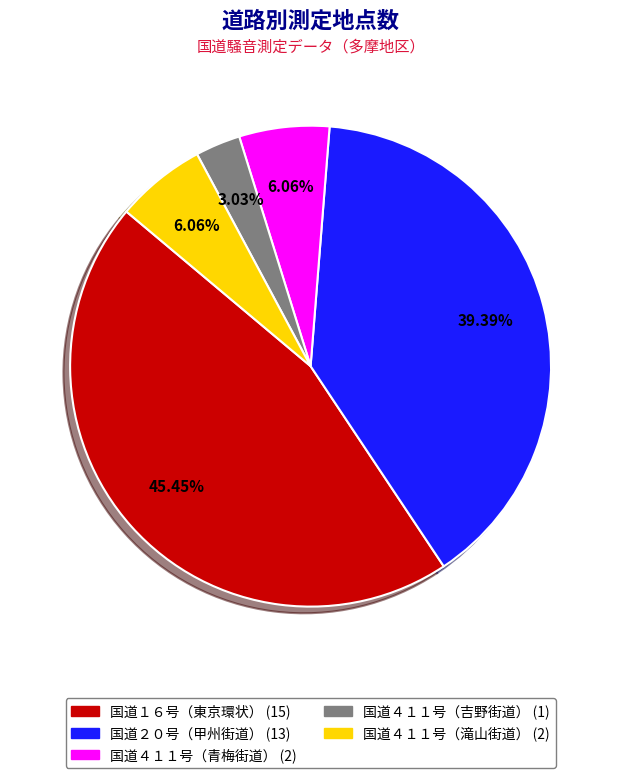

What is the largest slice in the pie chart?

国道１６号（東京環状）